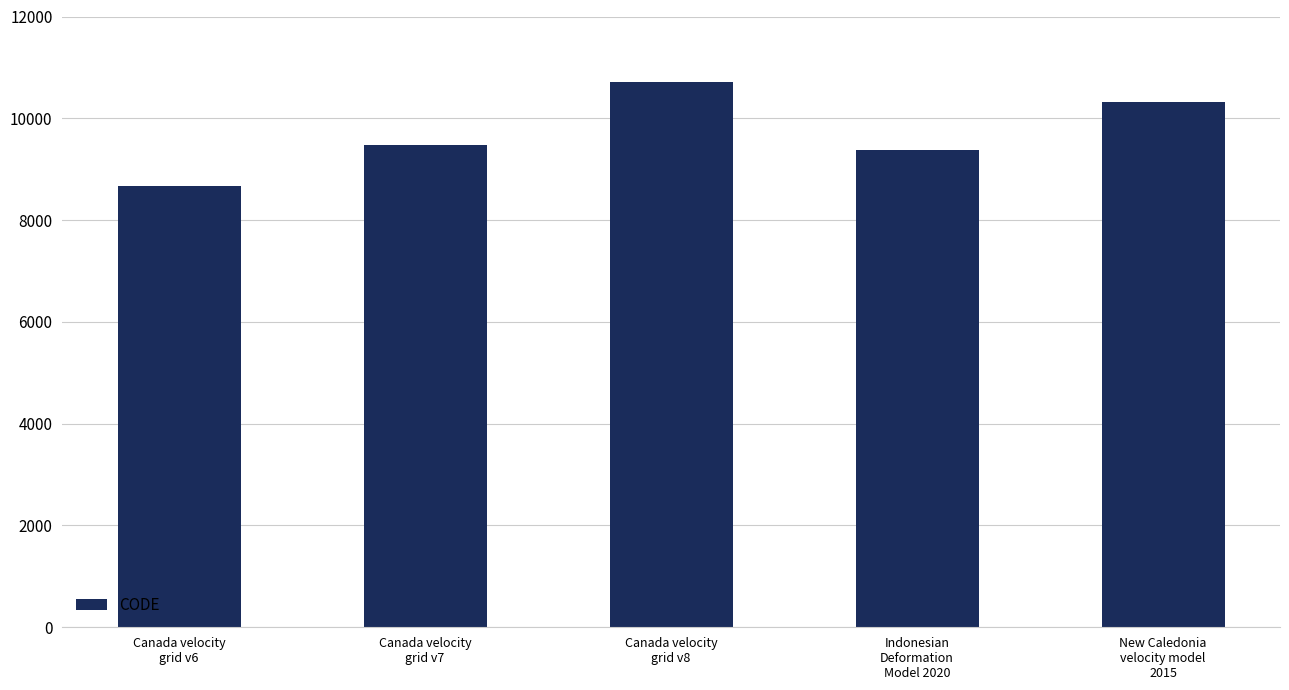

How many distinct data groups are displayed?

1